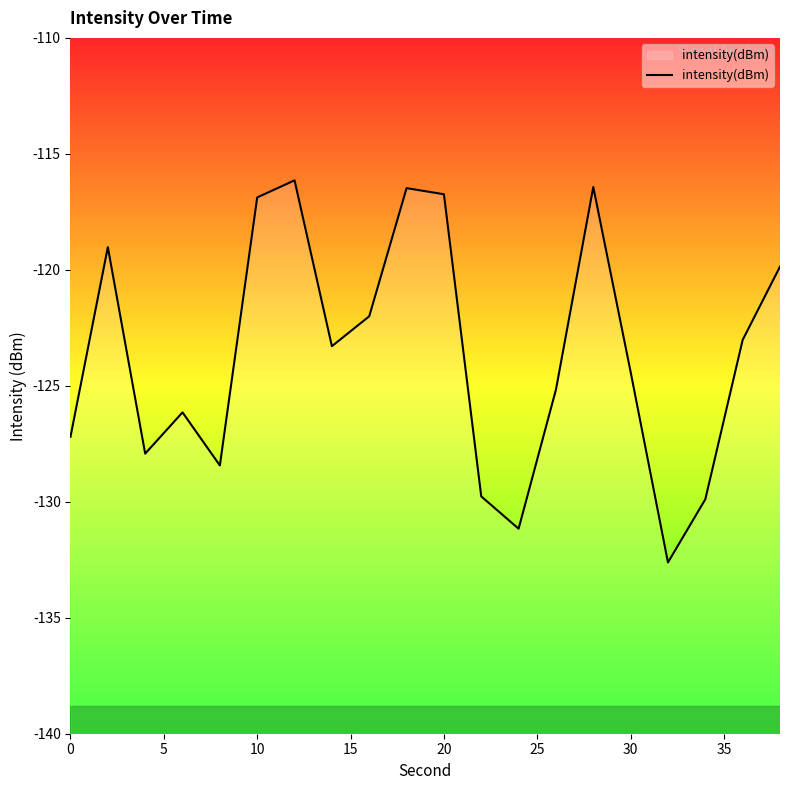

What is the greatest value displayed?

-116.1